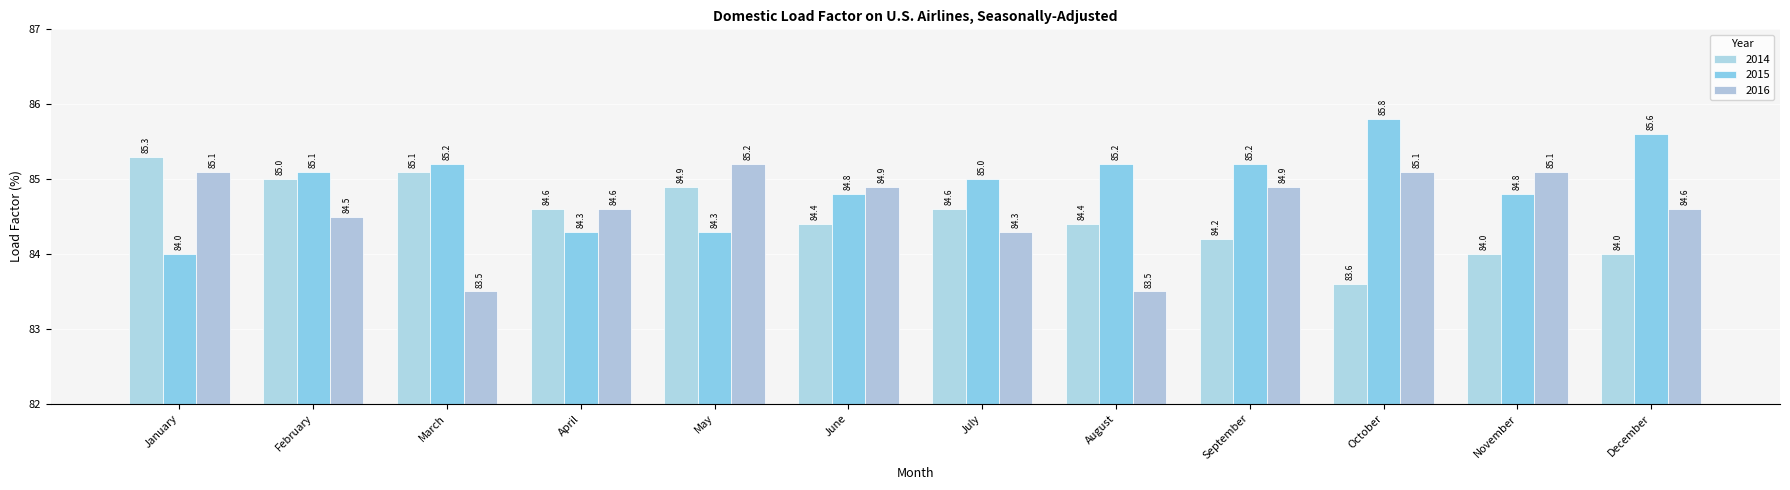

What are all the series names shown in the legend?

2014, 2015, 2016